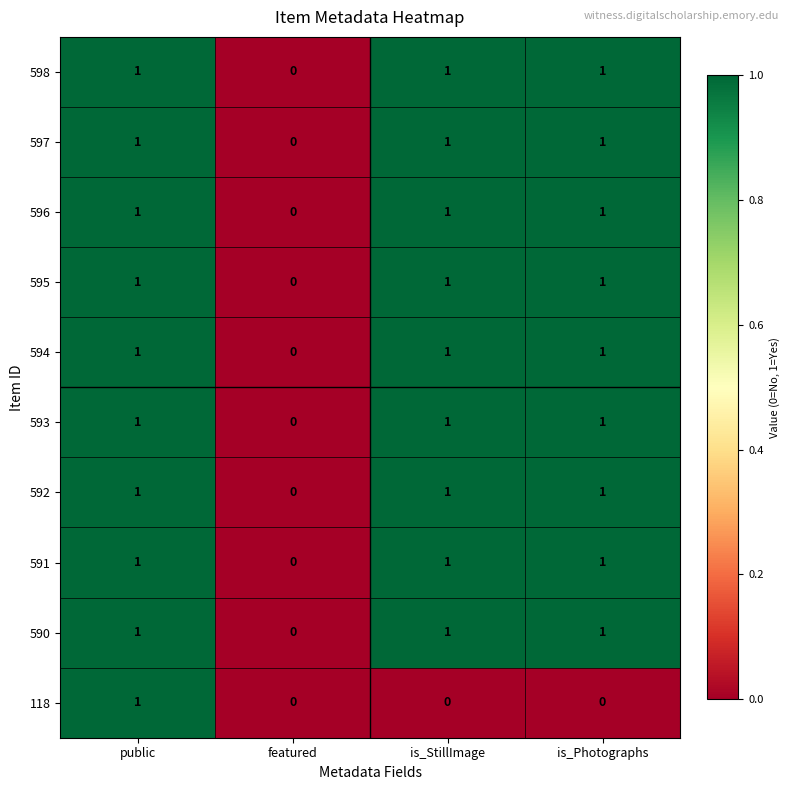

The 118 series shows 0 at public. True or false?

False